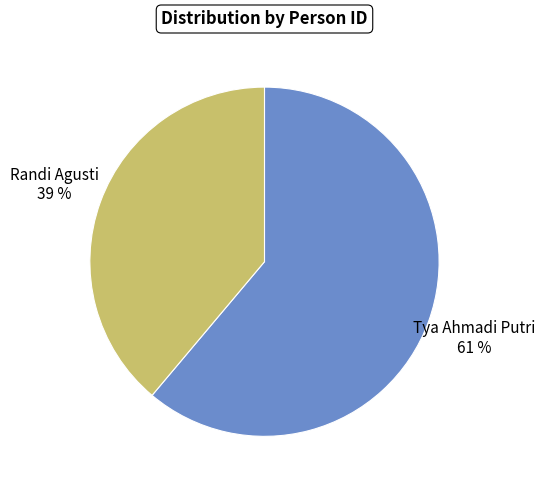

To the nearest percent, what portion does Randi Agusti represent?

39%